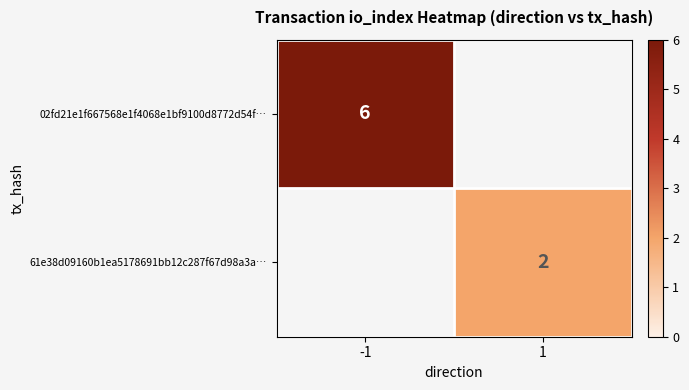

The value of 02fd21e1f667568e1f4068e1bf9100d8772d54f… at -1 is 2. True or false?

False